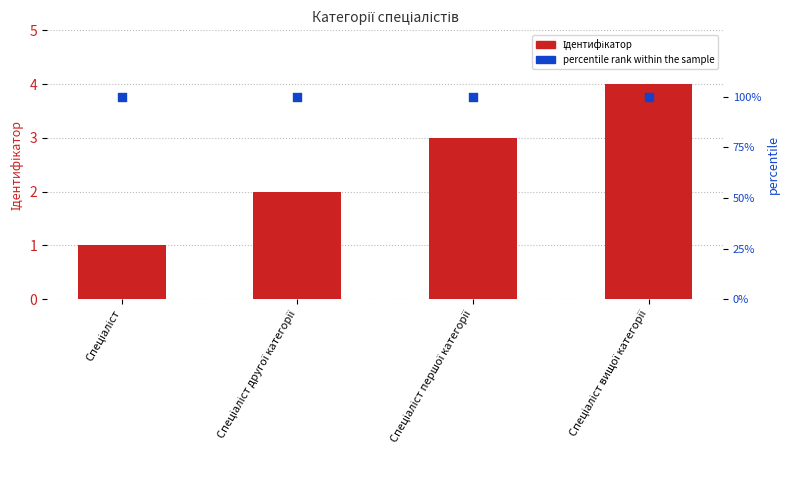

Which series reaches the maximum Y coordinate?

percentile rank within the sample